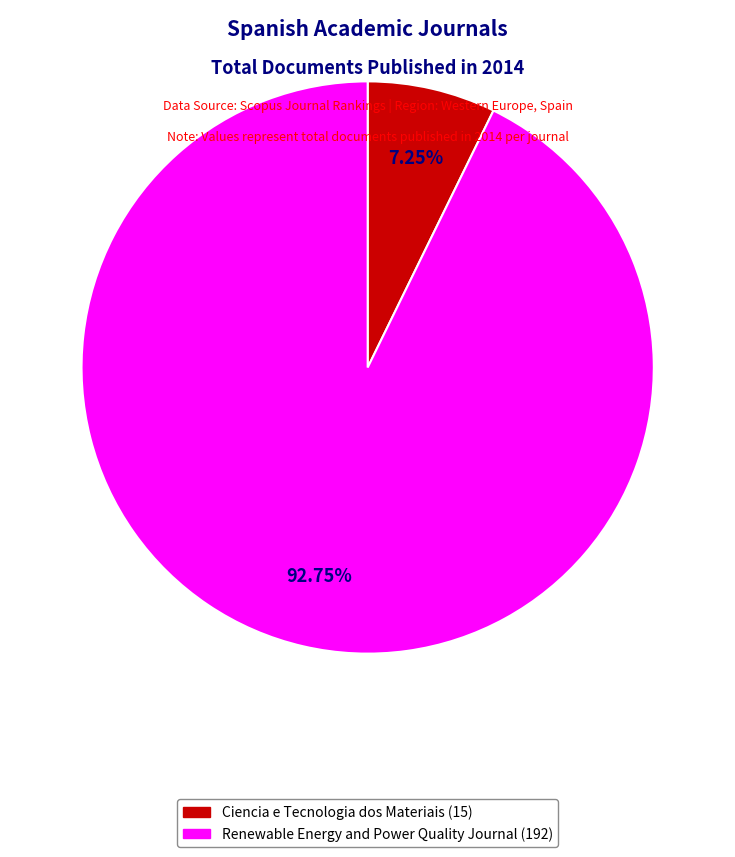

Is there any slice that represents more than half of the pie?

Yes